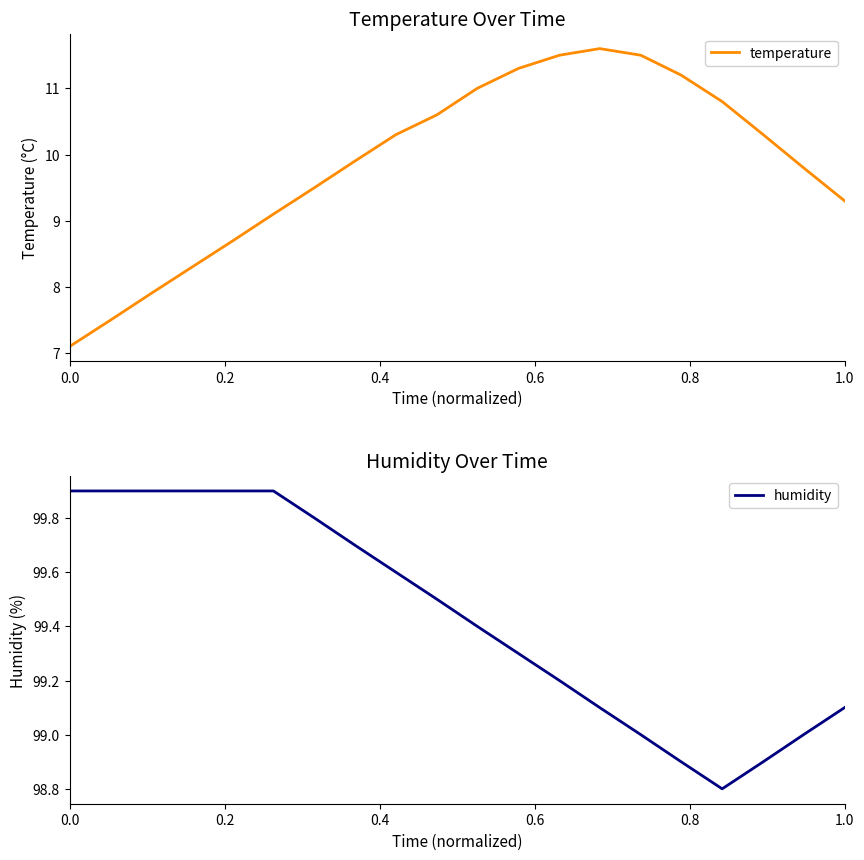

What is the maximum value for humidity?

99.9